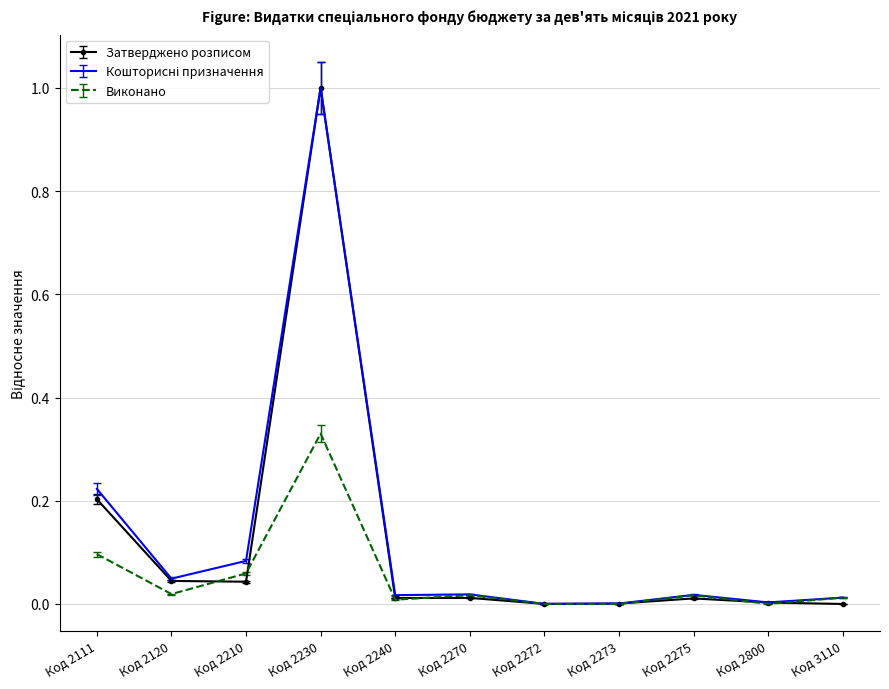

How many series are shown in this chart?

3